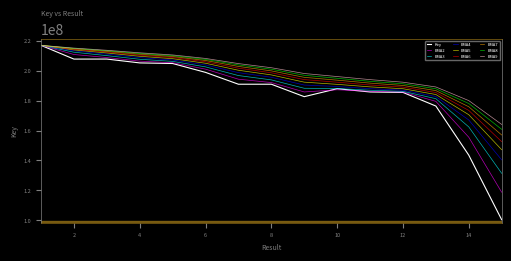

What is the minimum value shown in the chart?

100403090.0